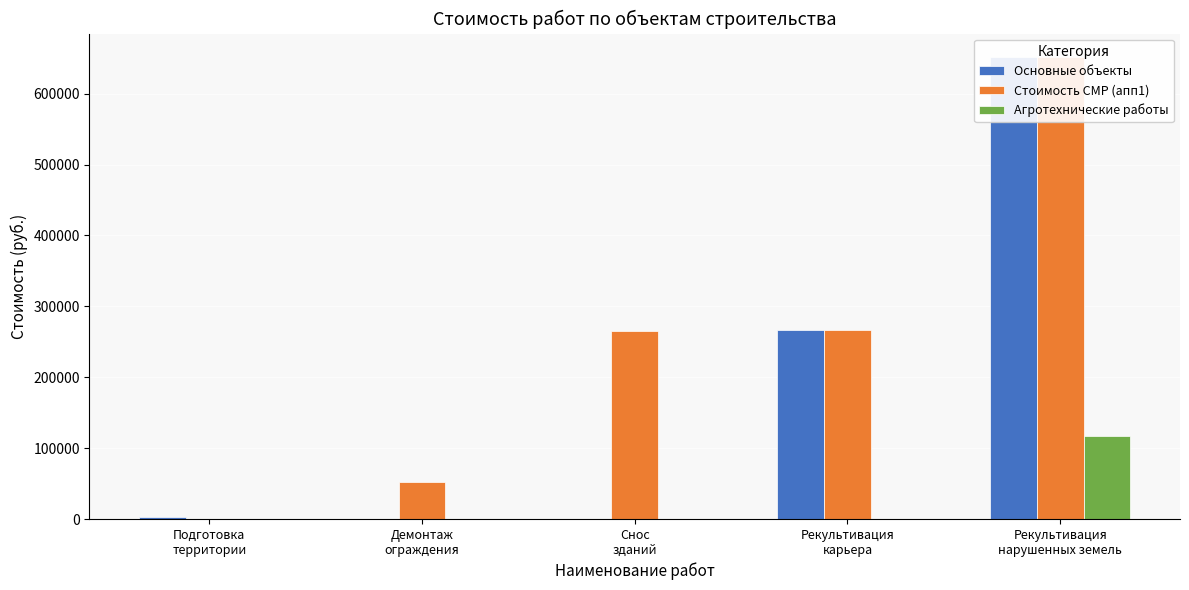

How many categories are shown in the chart?

5